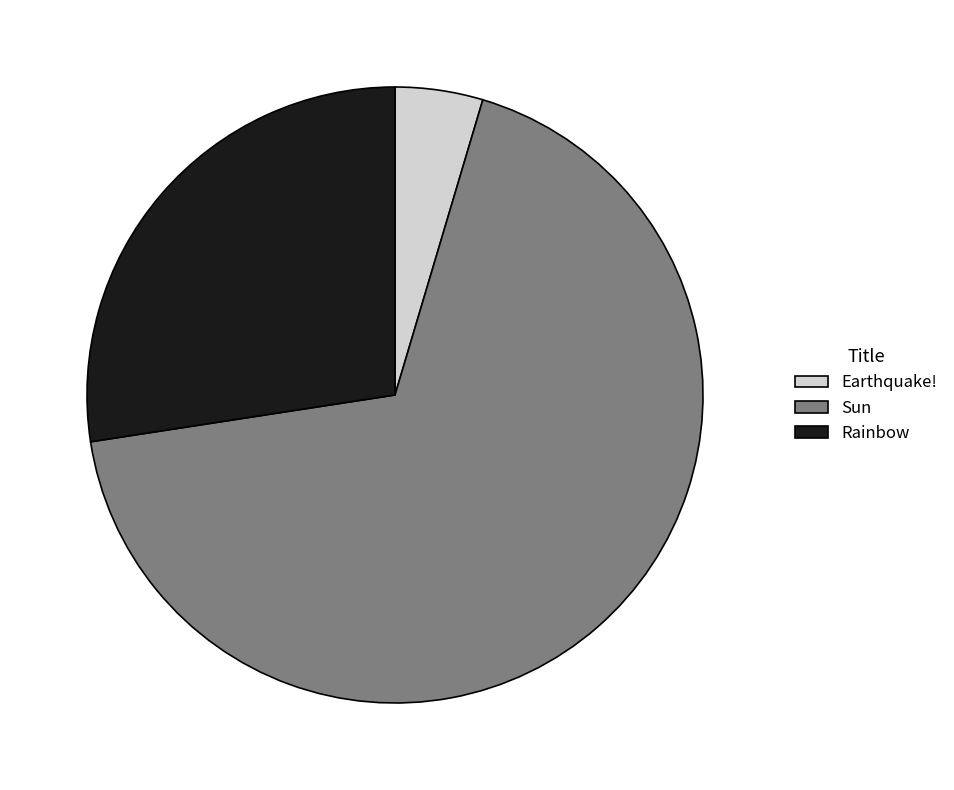

Combined, do Earthquake! and Sun account for over 50%?

Yes